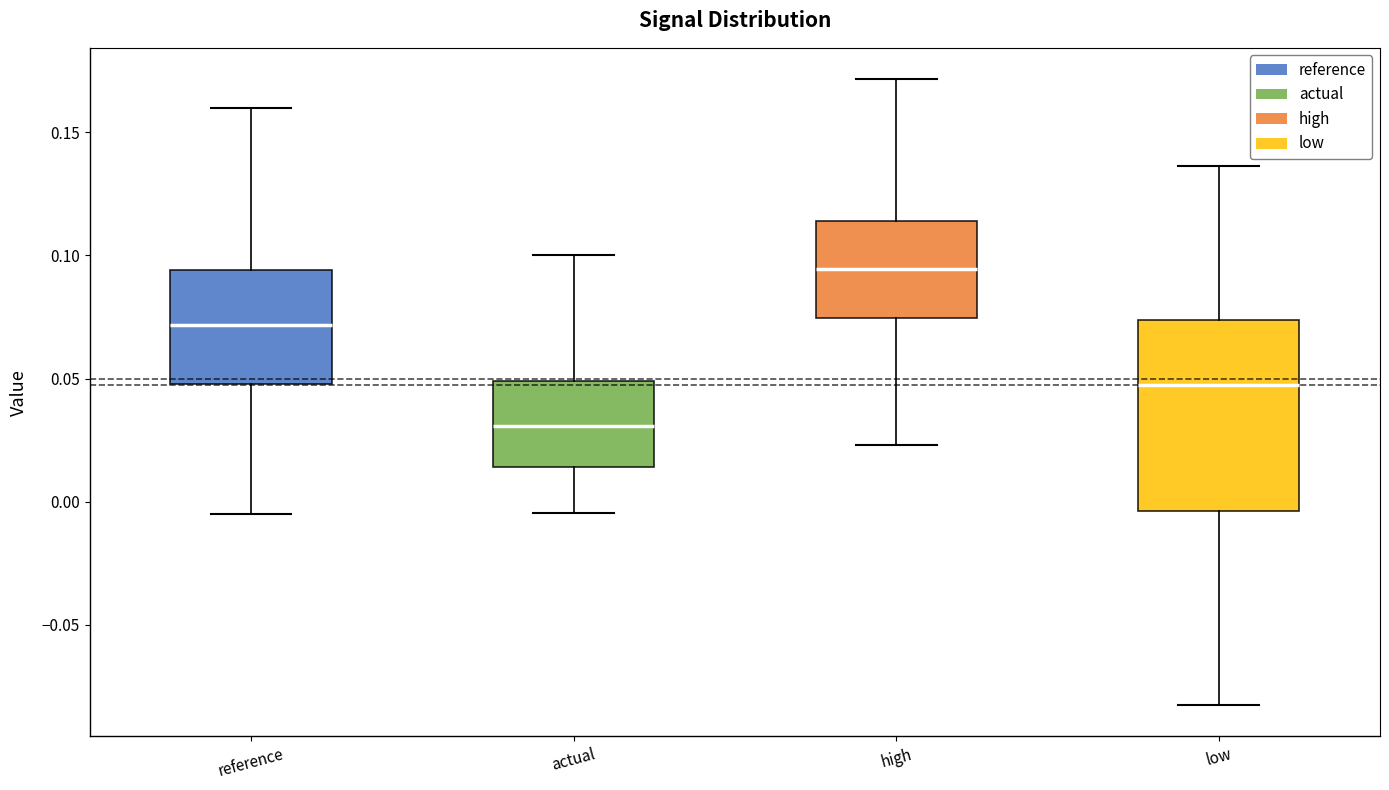

Reading left to right, read every box against the y-axis: the position of its median line, the range the box covers, and the ends of its whiskers. The values are not printed on the chart, so give them approximately, as read against the axis.

reference: median 0.070, box 0.050 to 0.095, whiskers -0.005 to 0.160
actual: median 0.030, box 0.015 to 0.050, whiskers -0.005 to 0.100
high: median 0.095, box 0.075 to 0.115, whiskers 0.025 to 0.170
low: median 0.045, box -0.005 to 0.075, whiskers -0.085 to 0.135